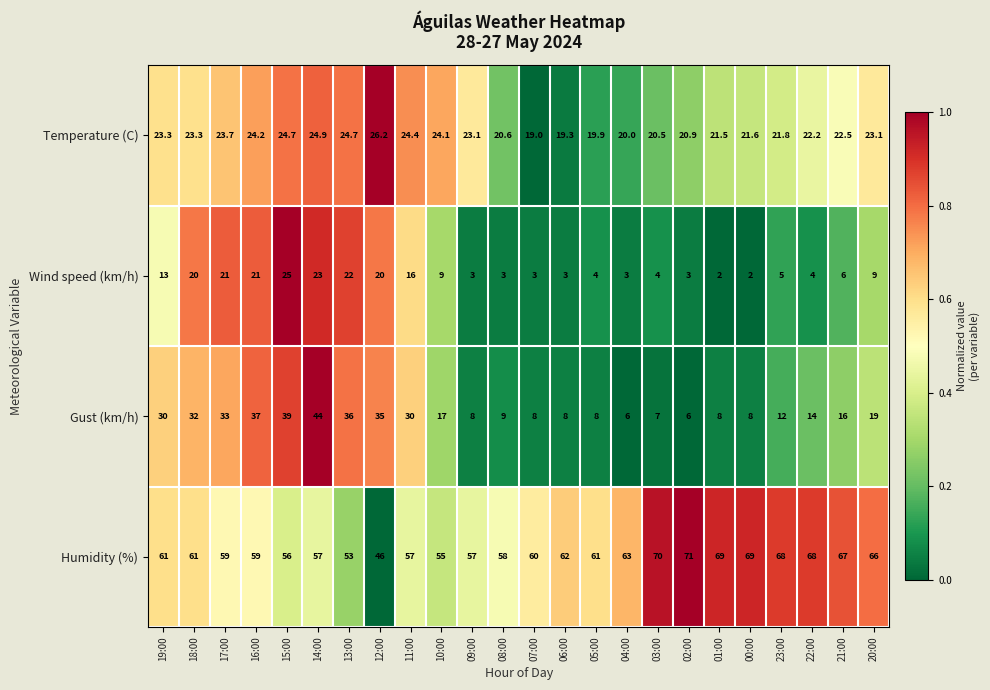

The value of Humidity (%) at 19:00 is 61.0. True or false?

True